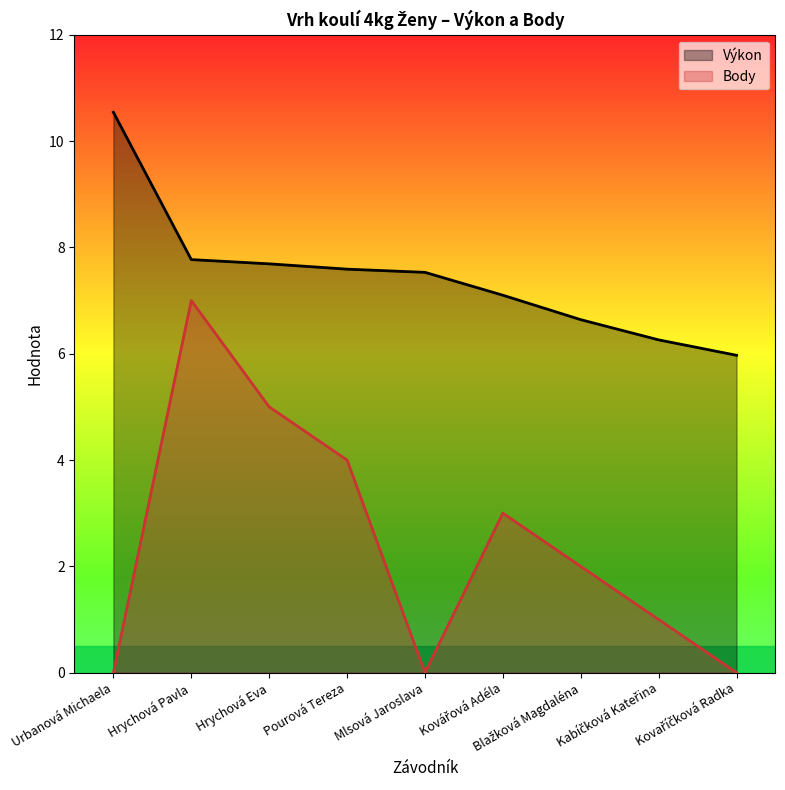

What is the label of the 2nd point from the left?

Hrychová Pavla